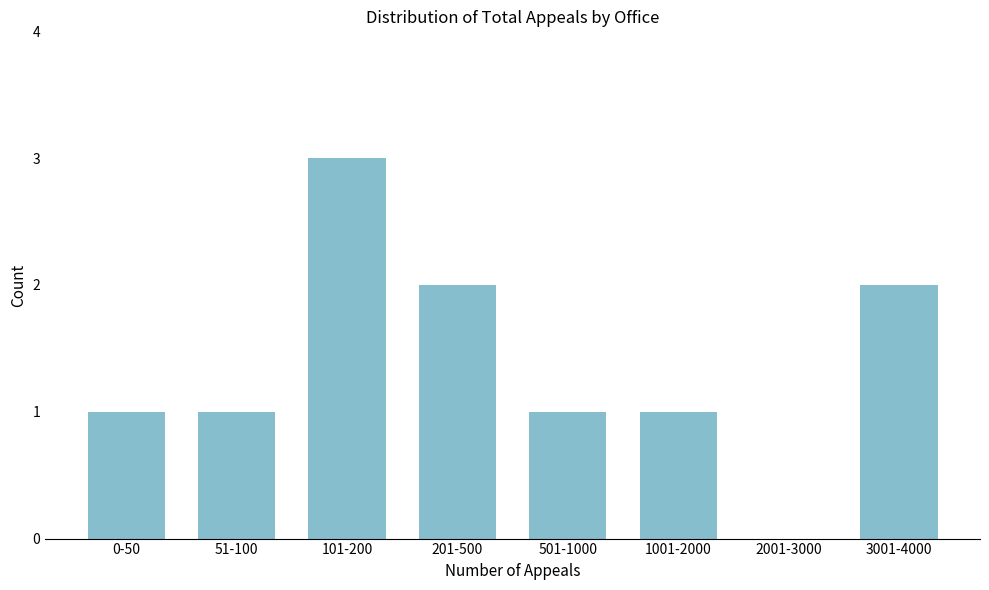

Reading left to right, list all the values displayed in this chart.

0-50=1	51-100=1	101-200=3	201-500=2	501-1000=1	1001-2000=1	2001-3000=0	3001-4000=2